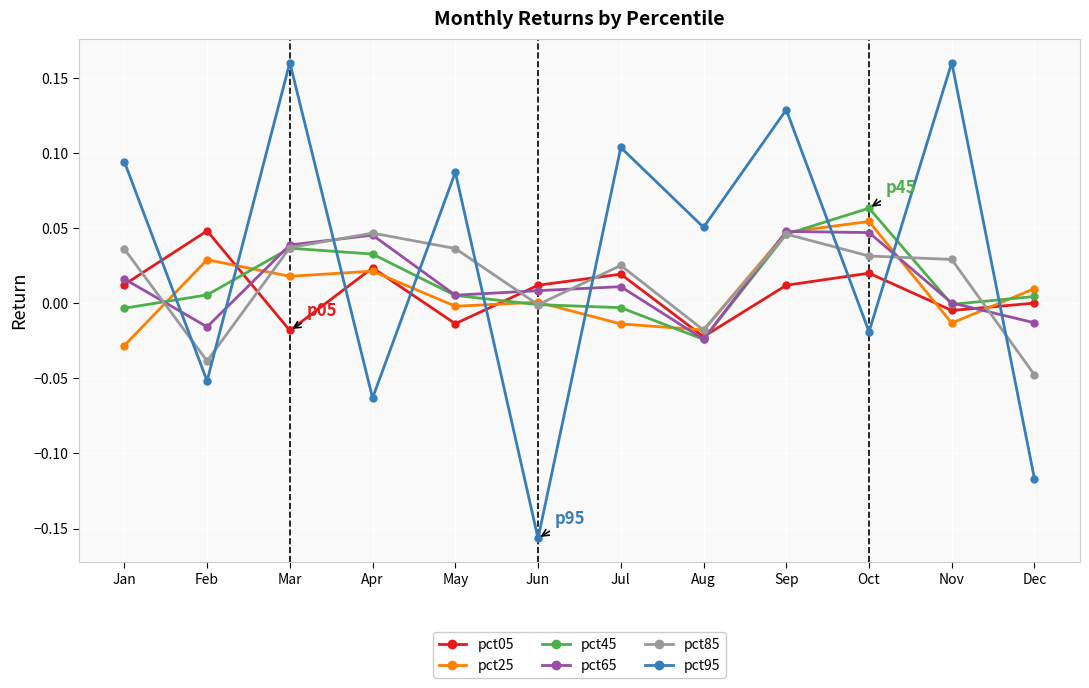

Which series has the largest range (max minus min)?

pct95